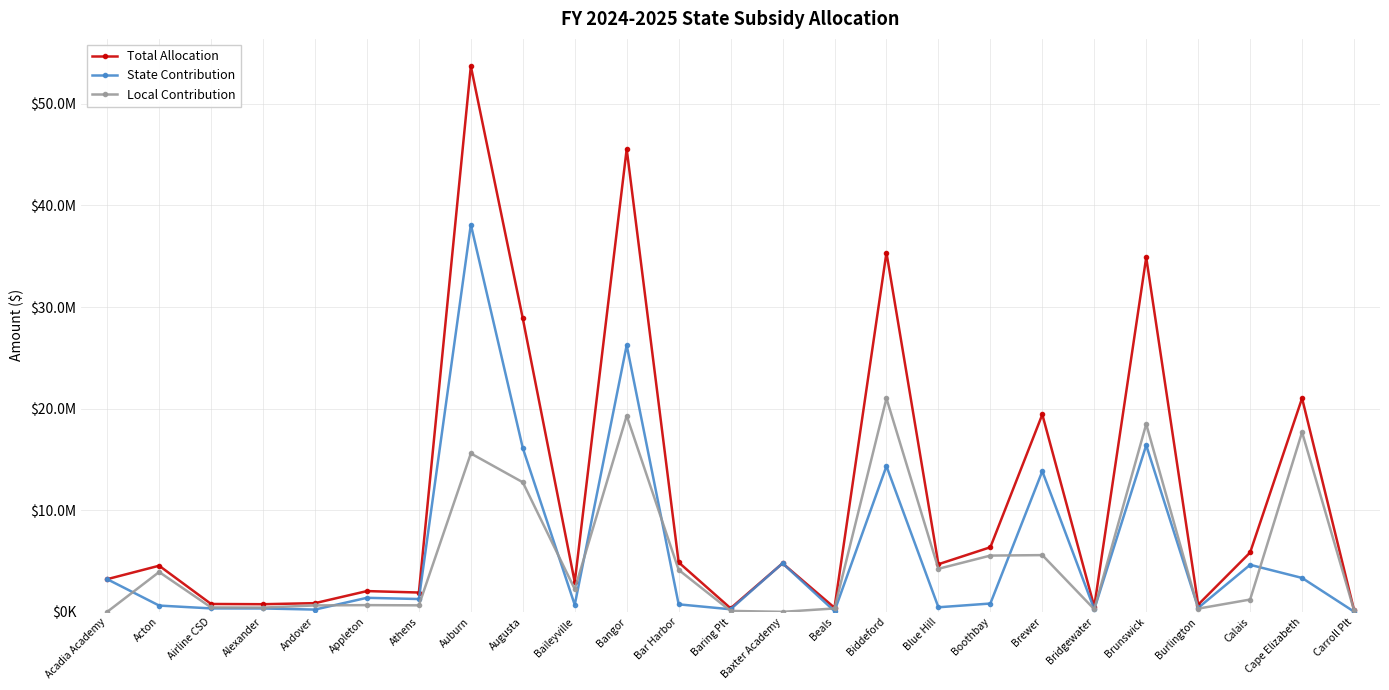

Where does the Total Allocation series first go above 4540785?

Acton